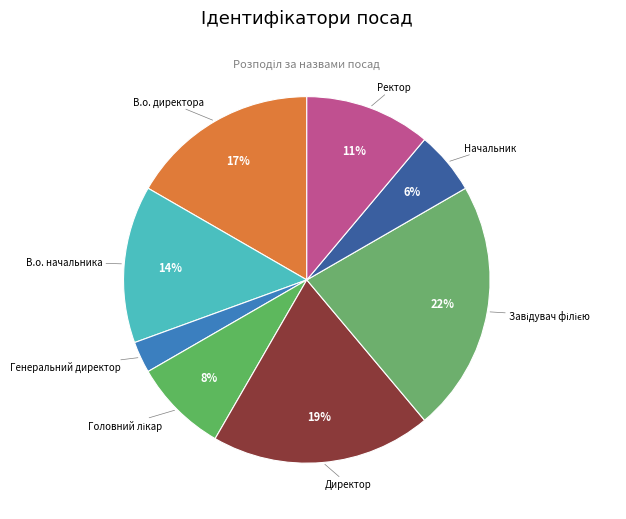

Rank the categories by value from highest to lowest.

Завідувач філією, Директор, В.о. директора, В.о. начальника, Ректор, Головний лікар, Начальник, Генеральний директор